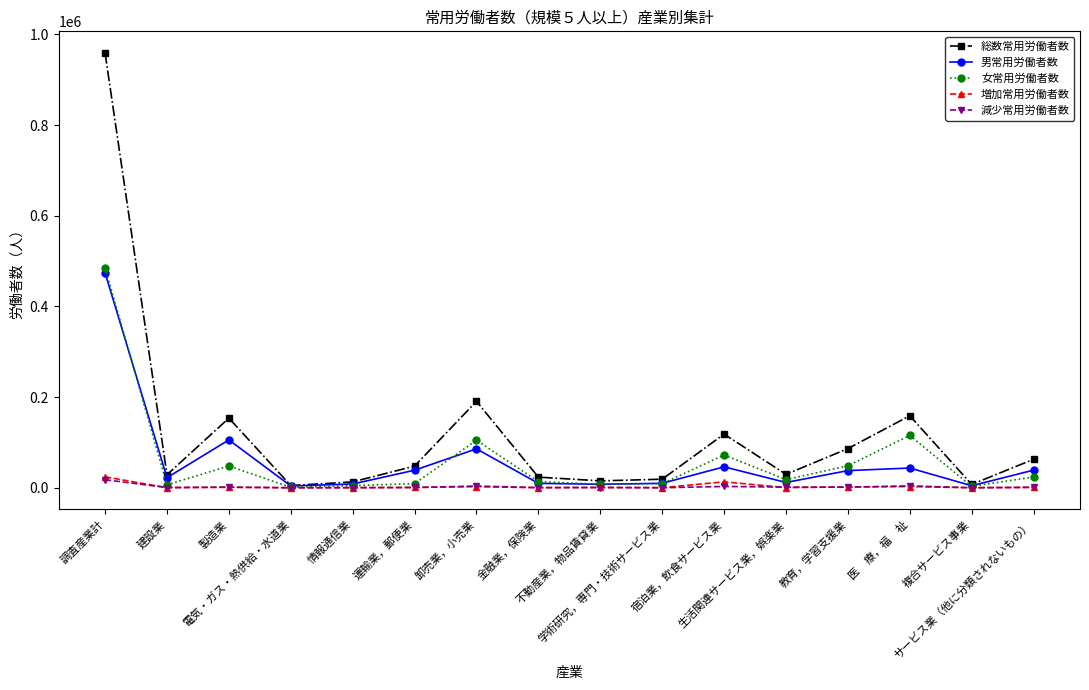

Which series has the widest spread of values?

総数常用労働者数